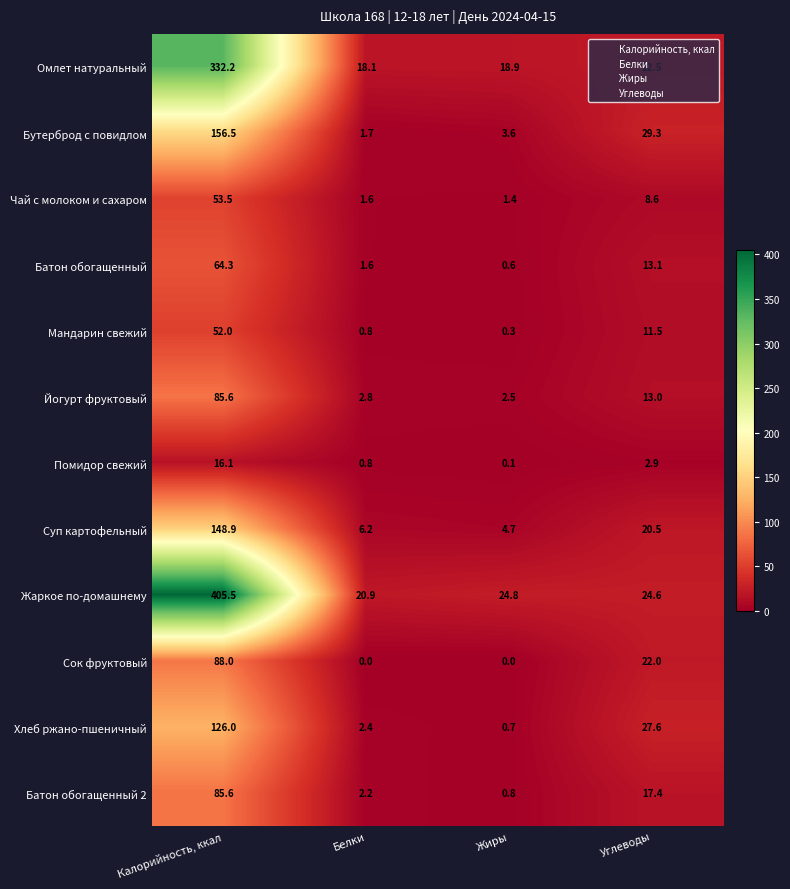

True or false: Жаркое по-домашнему has a value of 7.8 at Жиры.

False